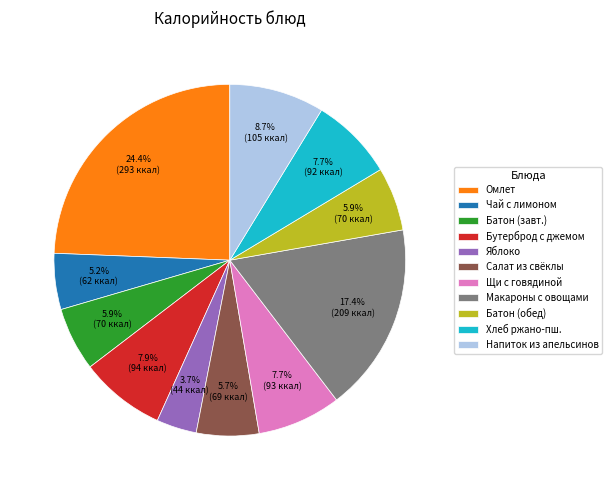

What is the largest slice in the pie chart?

Омлет